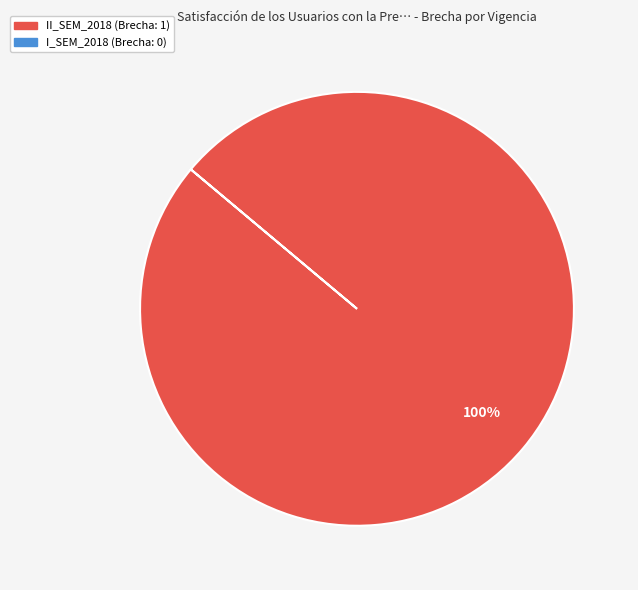

Does any single category account for the majority?

Yes